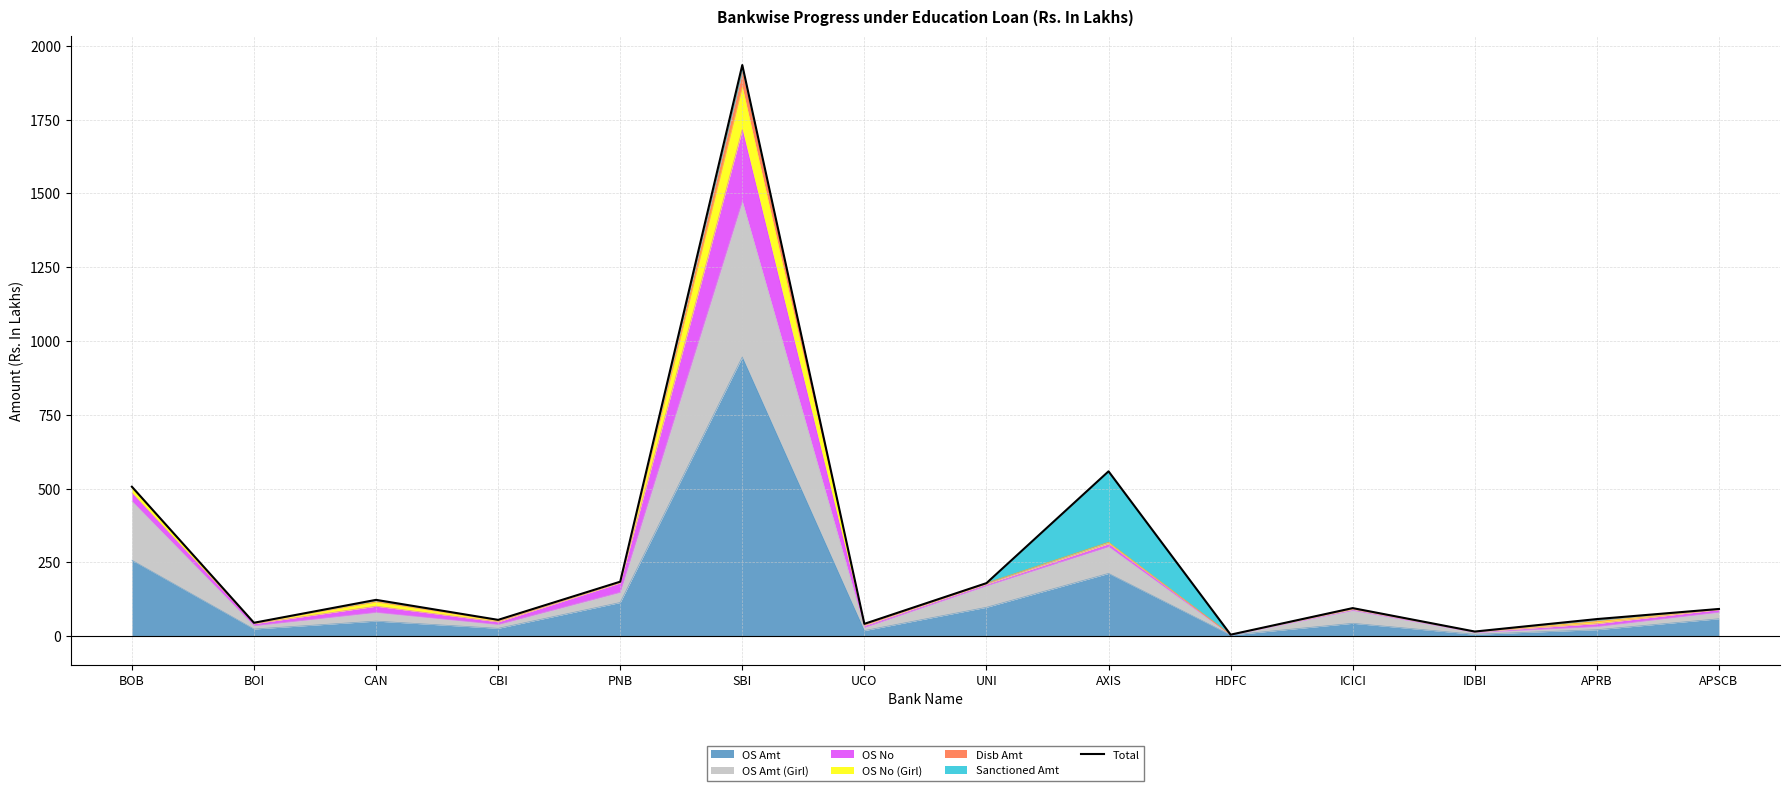

What is the label of the 4th point from the right?

ICICI